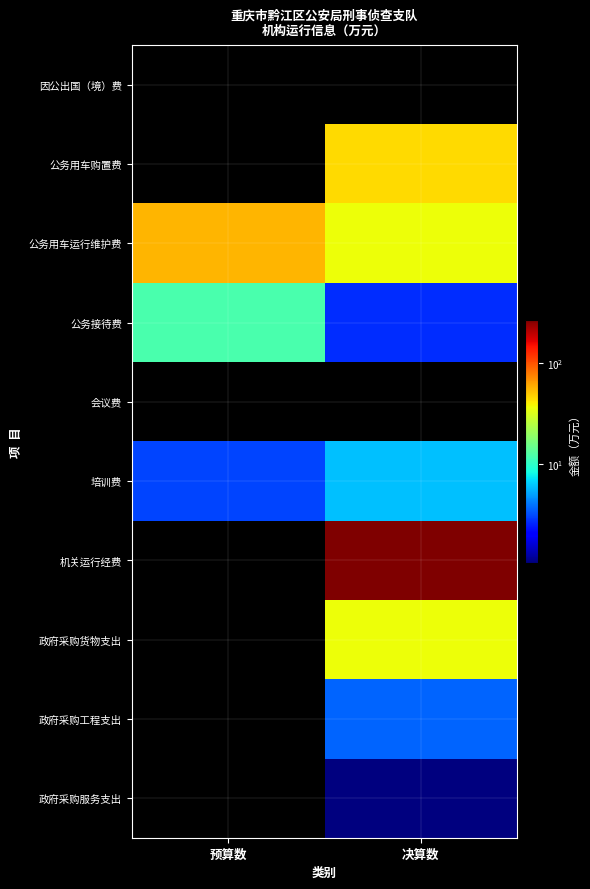

At 决算数, list the series in order from largest to smallest.

机关运行经费, 公务用车购置费, 政府采购货物支出, 公务用车运行维护费, 培训费, 政府采购工程支出, 公务接待费, 政府采购服务支出, 因公出国（境）费, 会议费